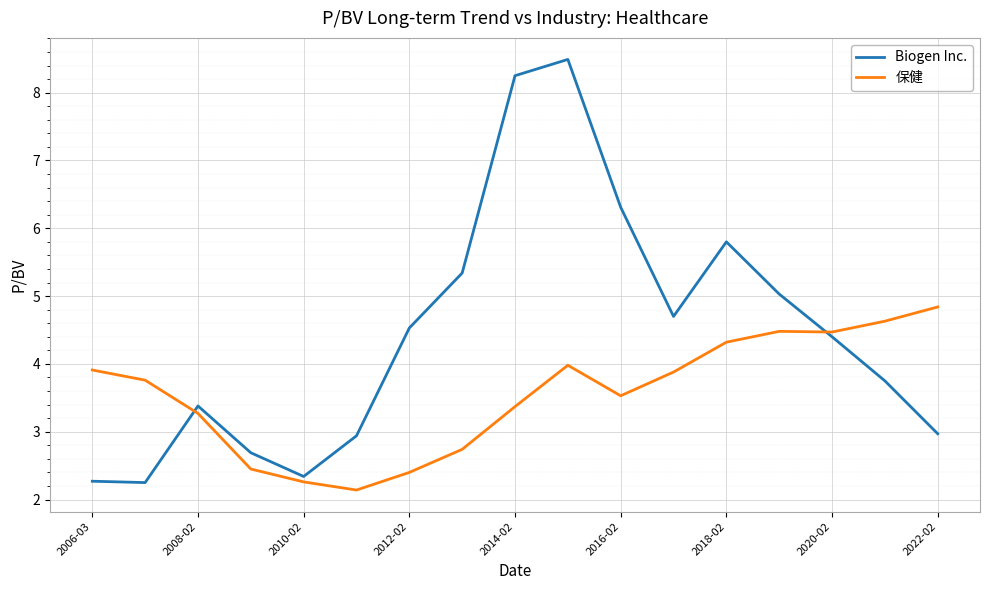

Which series has the largest total across all categories?

Biogen Inc.